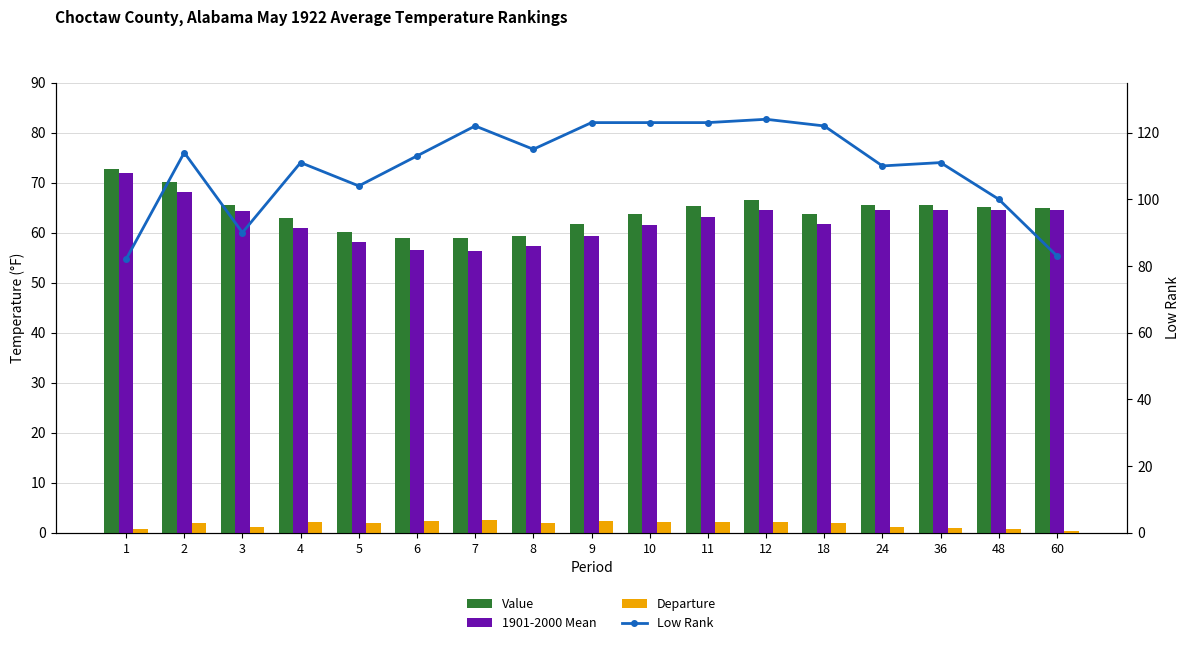

How many data points does each series have?

17